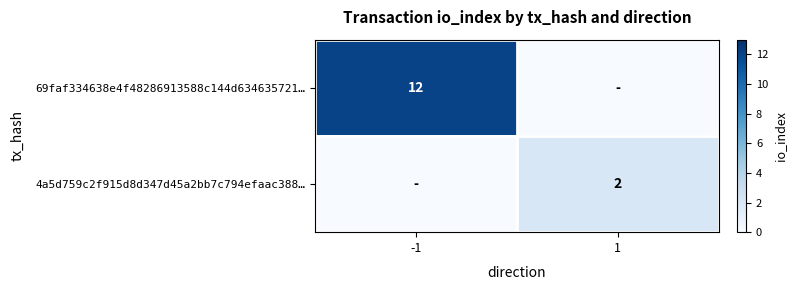

True or false: 69faf334638e4f48286913588c144d634635721… has a value of 21 at -1.

False